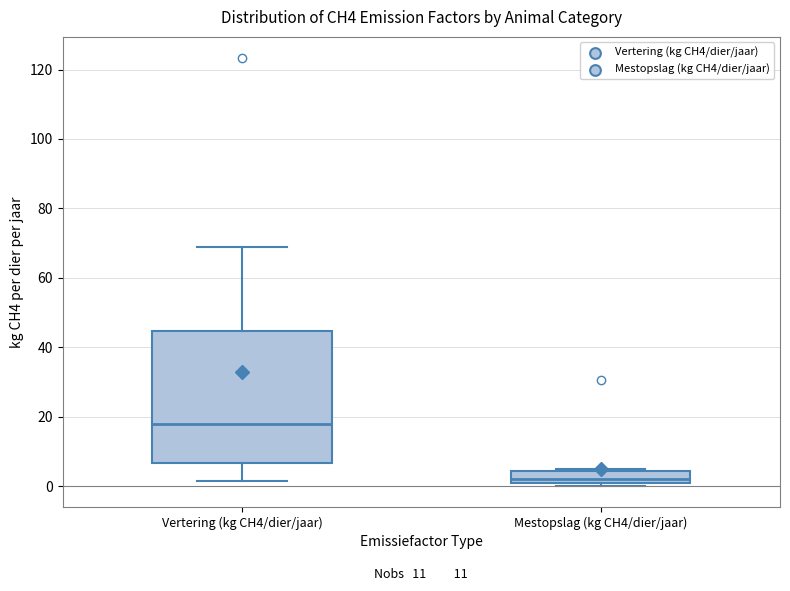

Reading left to right, transcribe this box plot: for each box, give where its median line is, the range the box spans, and where its two whiskers end, as read against the y-axis. The values are not printed on the chart, so give them approximately, as read against the axis.

Vertering (kg CH4/dier/jaar): median 18, box 6 to 44, whiskers 2 to 68
Mestopslag (kg CH4/dier/jaar): median 2, box 0 to 4, whiskers 0 (just below the box's lower edge) to 4